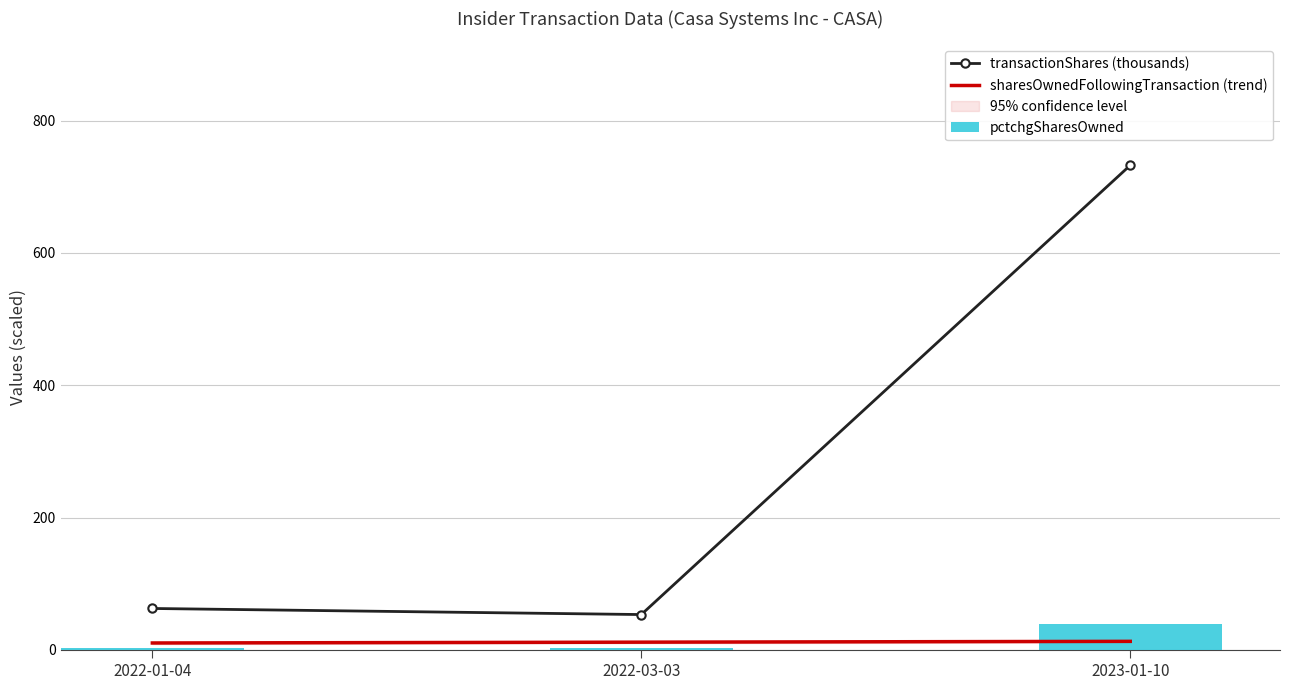

Read the transactionShares (thousands) value at 2023-01-10.

732.6